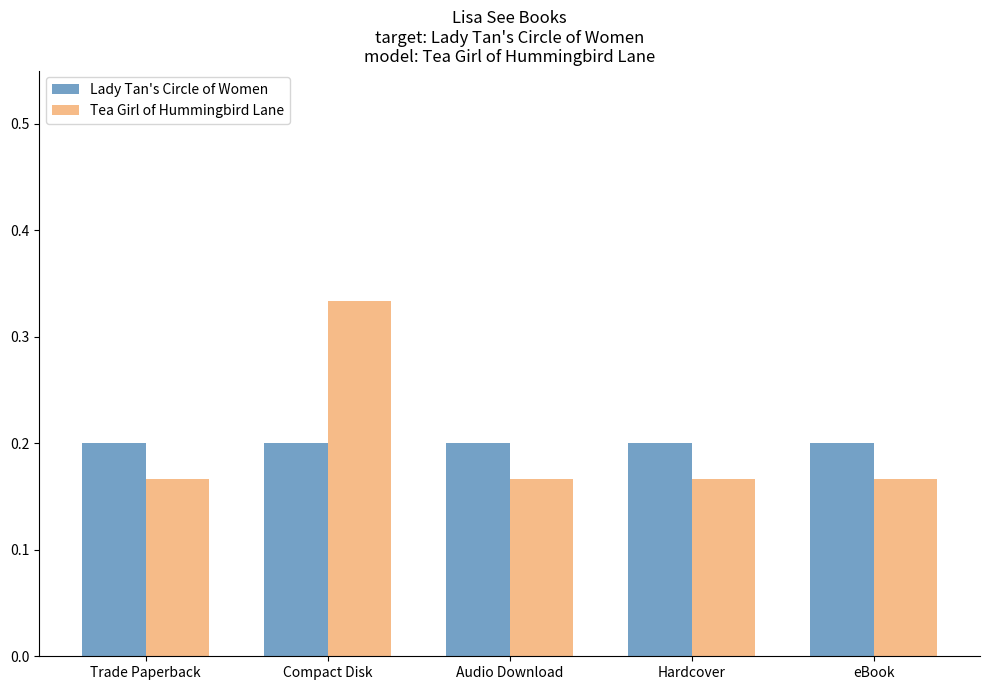

At which category is the sum across all series the highest?

Compact Disk